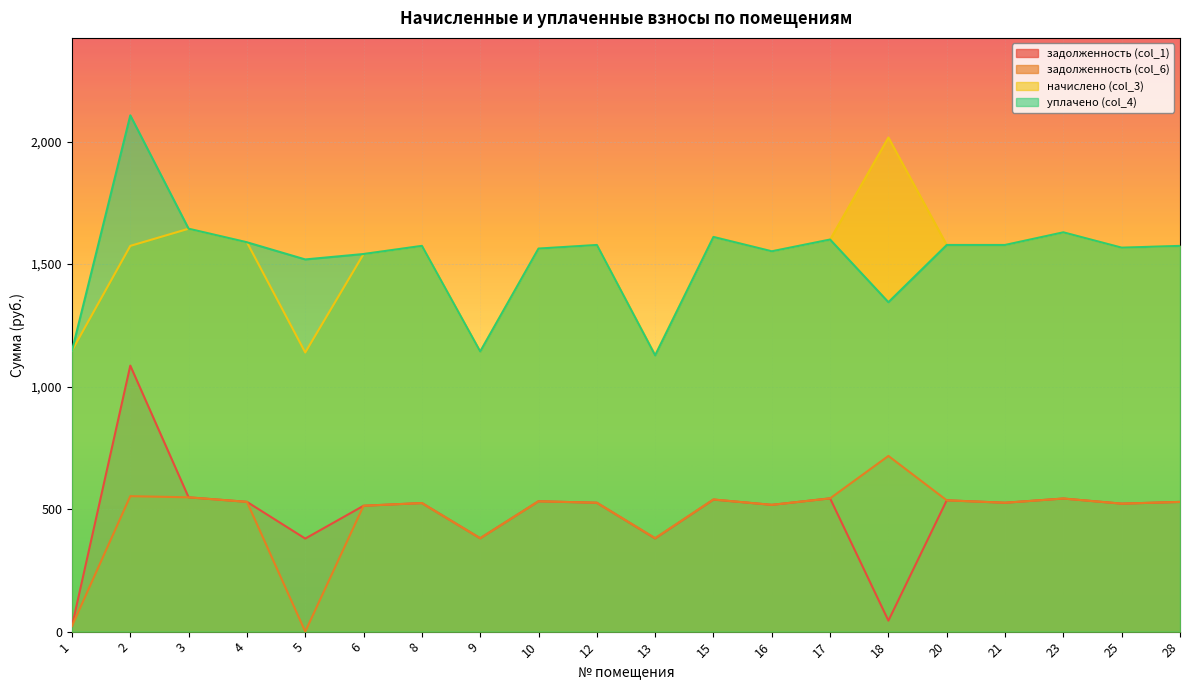

What is the approximate value of начислено (col_3) at 2?

1574.3